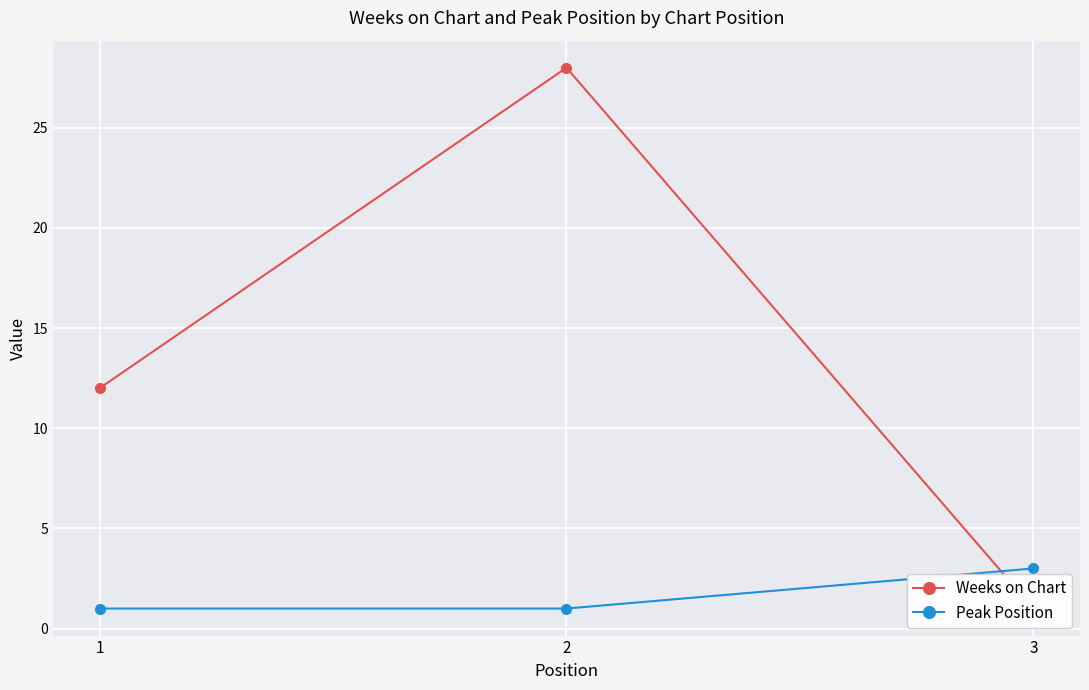

What is the value of the Peak Position point at the 3rd from the left?

3